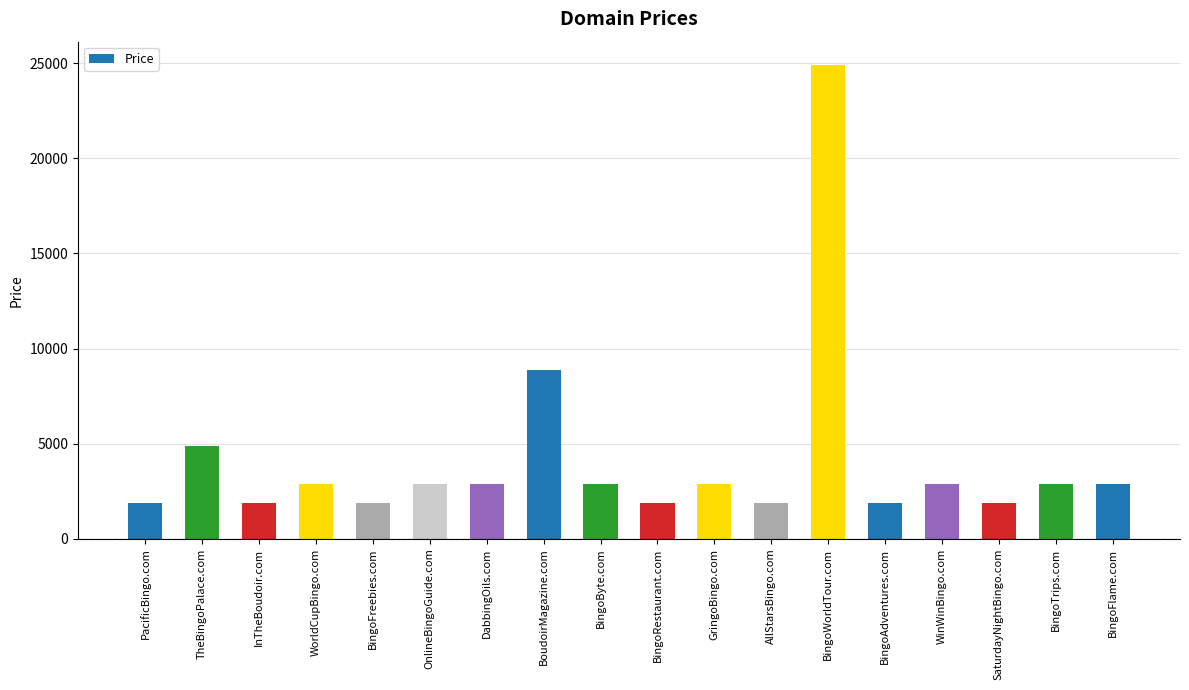

What is the difference between the maximum and minimum values?

23000